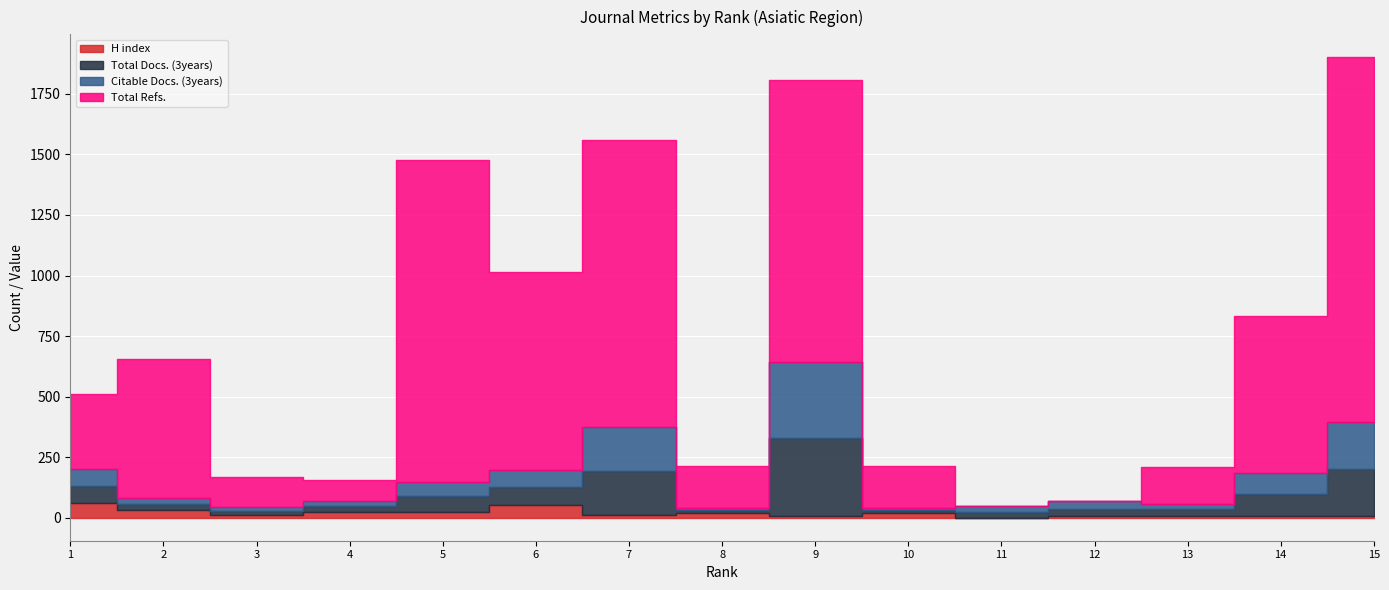

At which label is Citable Docs. (3years) closest to 162?

7